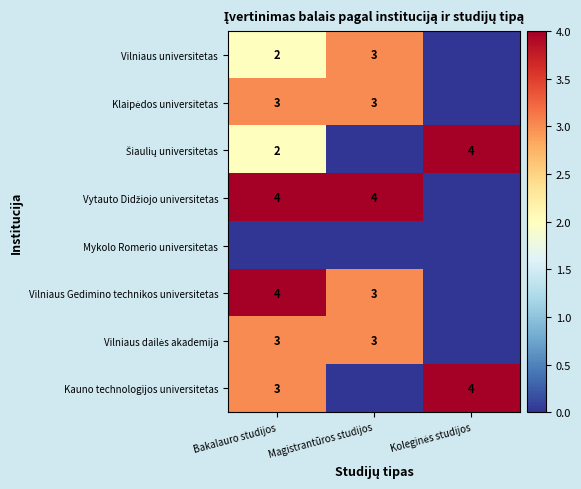

The value of Kauno technologijos universitetas at Bakalauro studijos is 3. True or false?

True